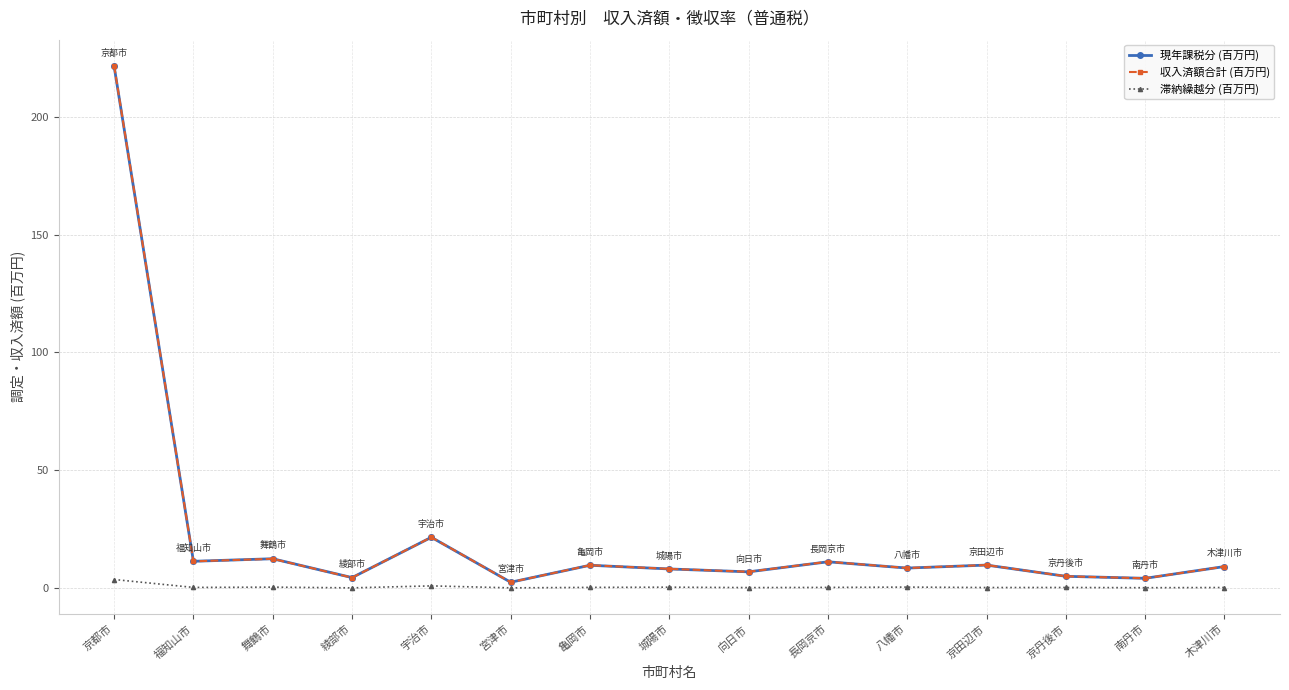

What is the difference between the 収入済額合計 (百万円) values at 綾部市 and 宇治市?

17.1